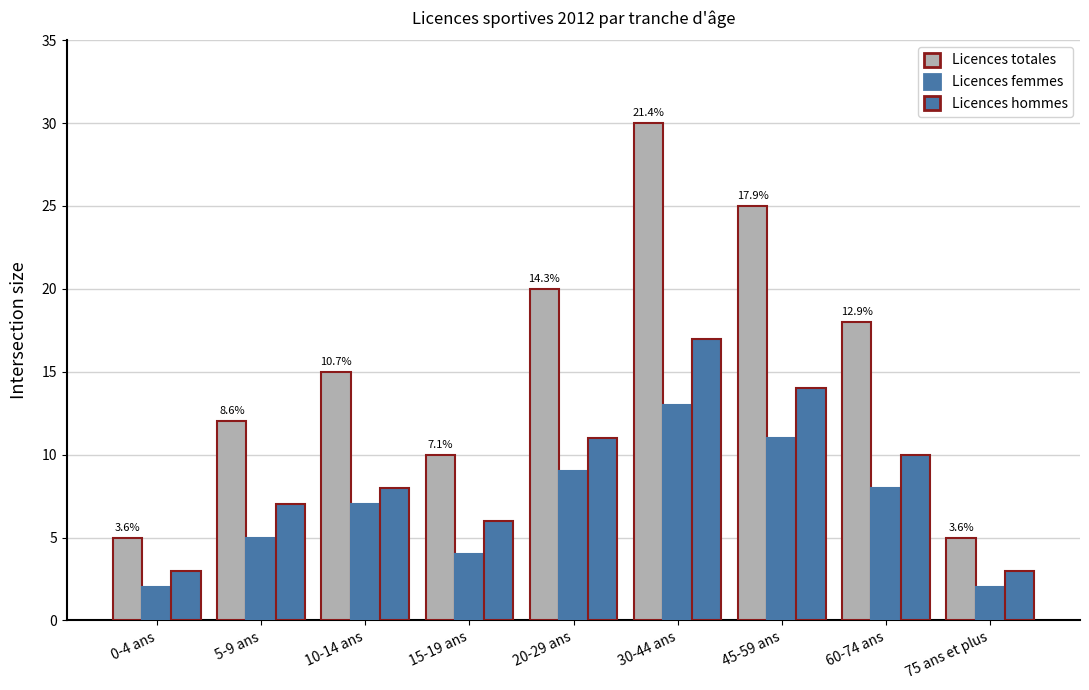

How many bars are there in total?

27